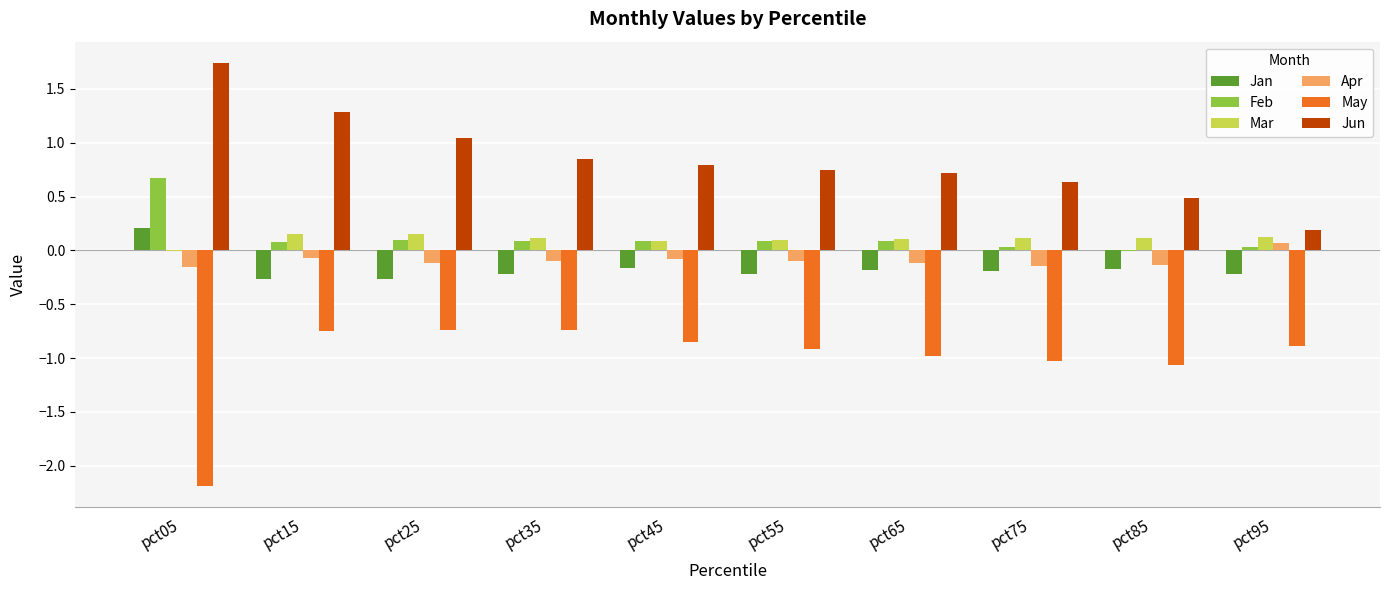

Are the bars horizontal?

No